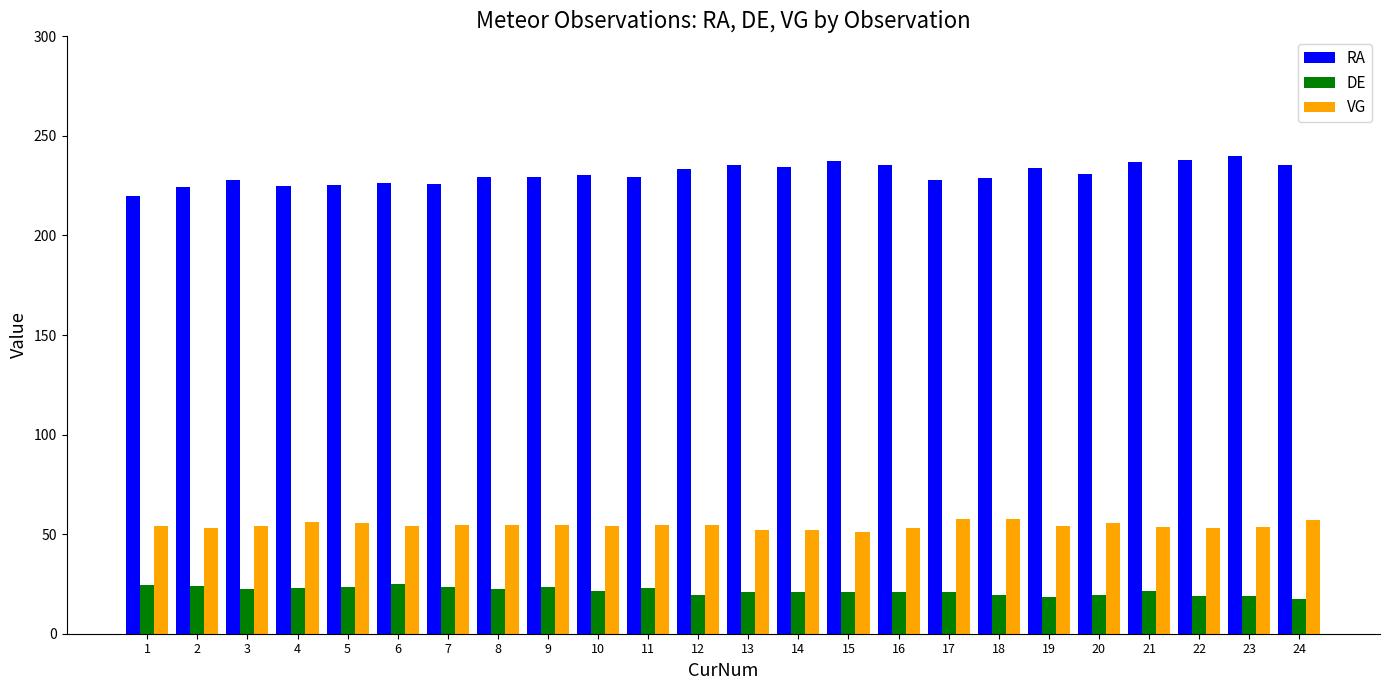

What is the value of the RA bar at the 11th from the left?

229.4